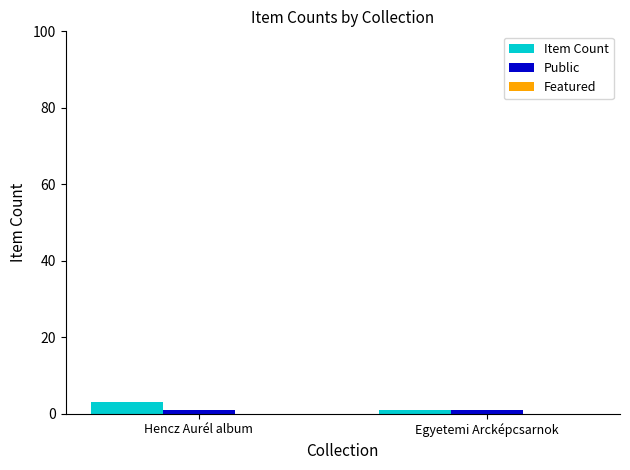

What is the total value across all series at Hencz Aurél album?

4